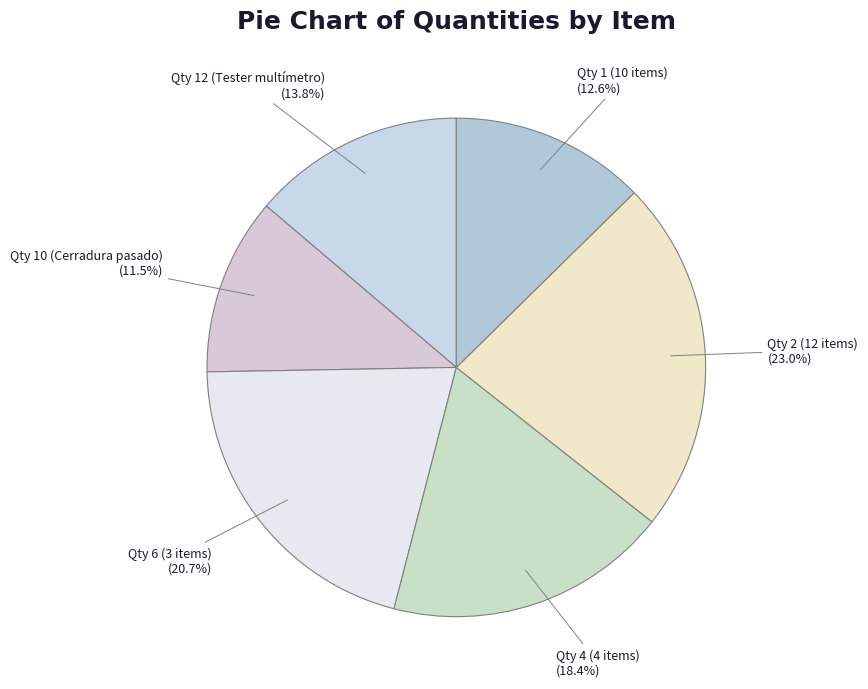

Is the sum of Qty 10 (Cerradura pasado) and Qty 12 (Tester multímetro) greater than half?

No